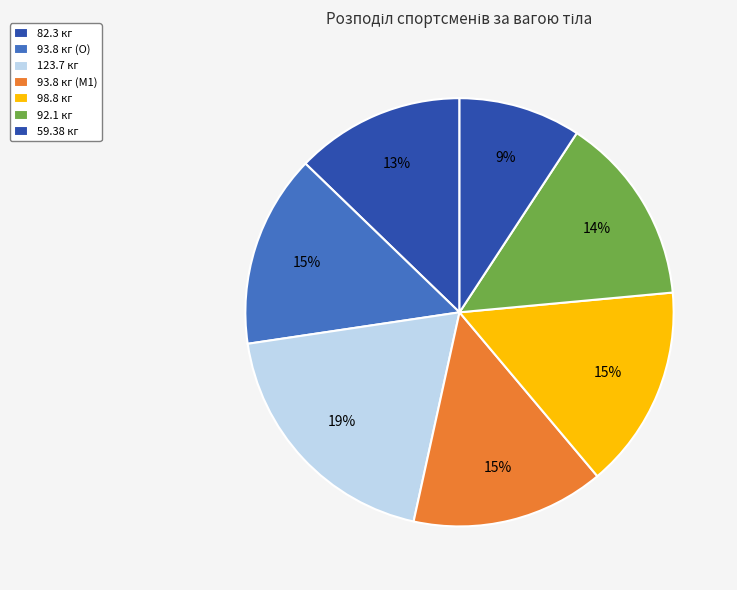

Which slice is the smallest?

59.38 кг